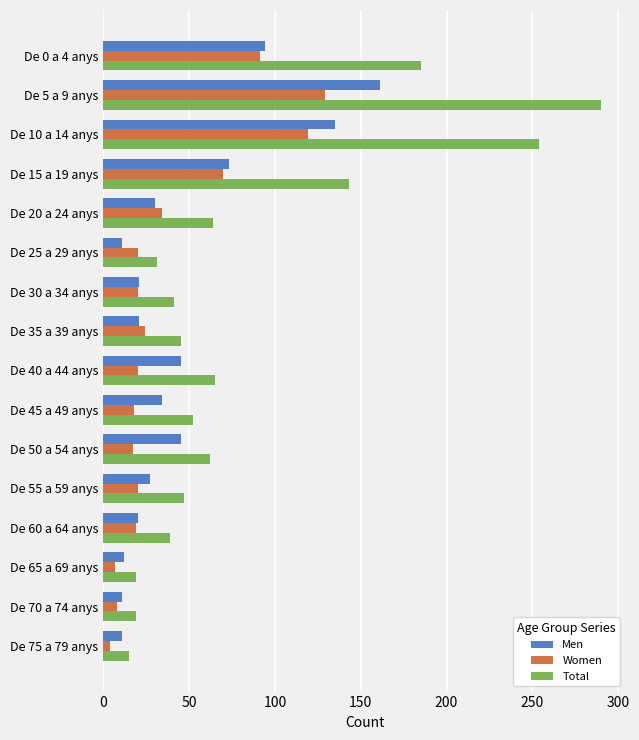

What is the difference between the maximum and minimum values in the Women series?

125